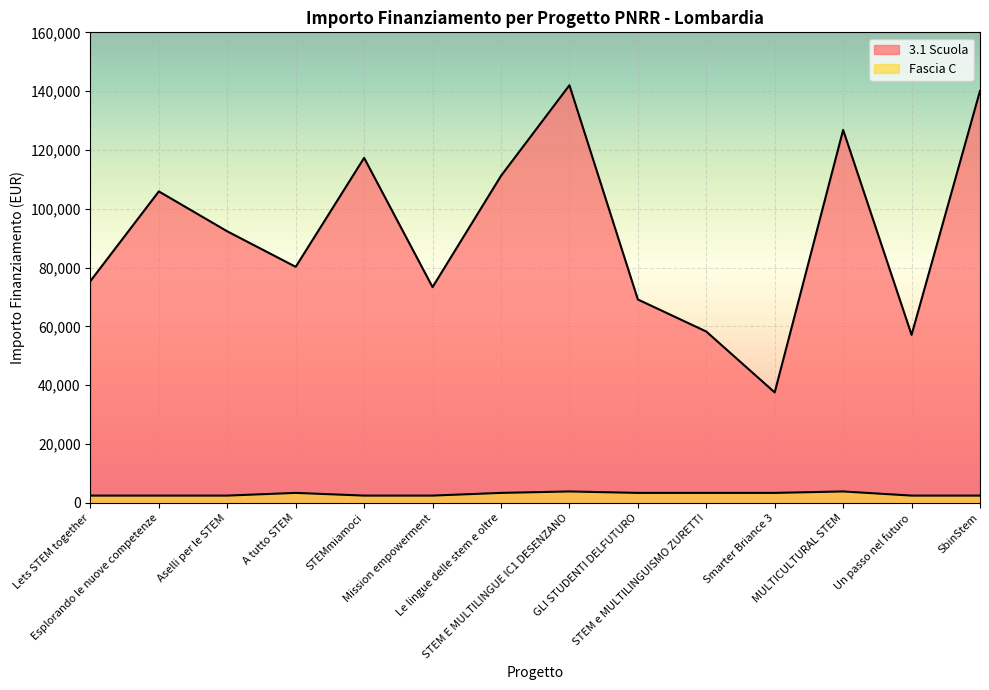

Which series changed the most between A tutto STEM and SbinStem?

3.1 Scuola